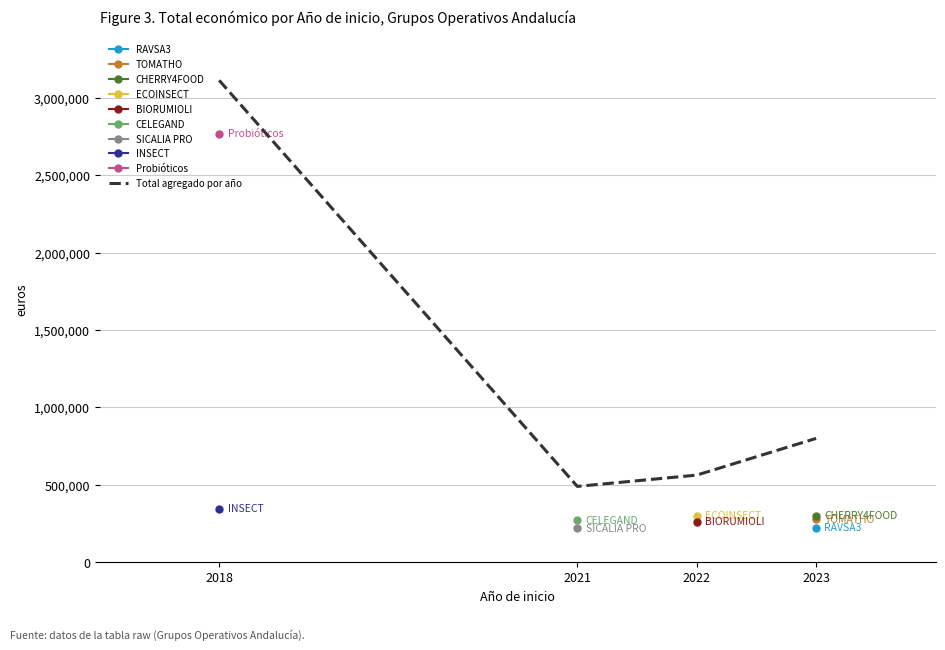

How many points are lower than both their immediate neighbors (excluding endpoints)?

1